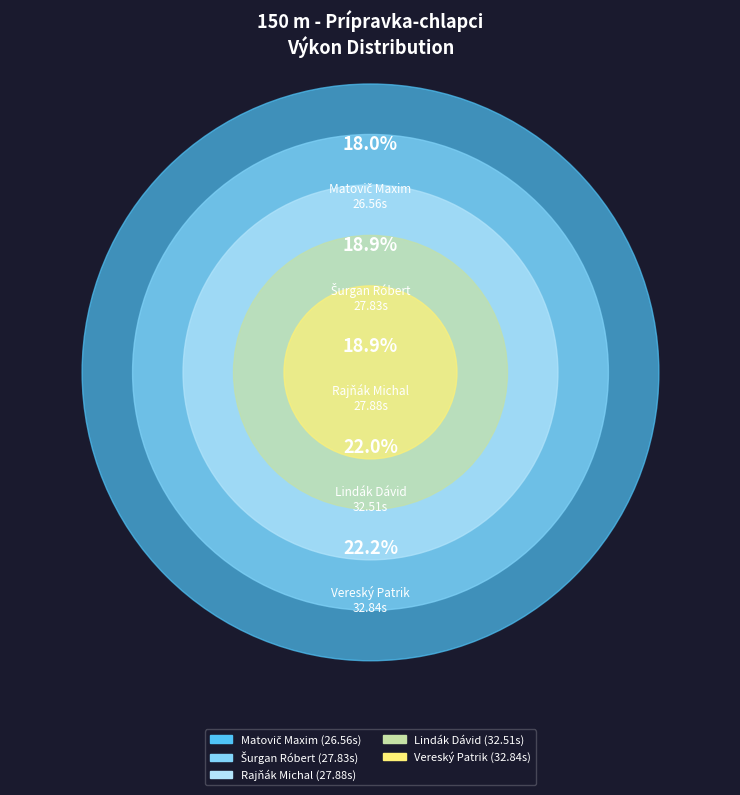

Is it true that Lindák Dávid is 14% of the pie?

False